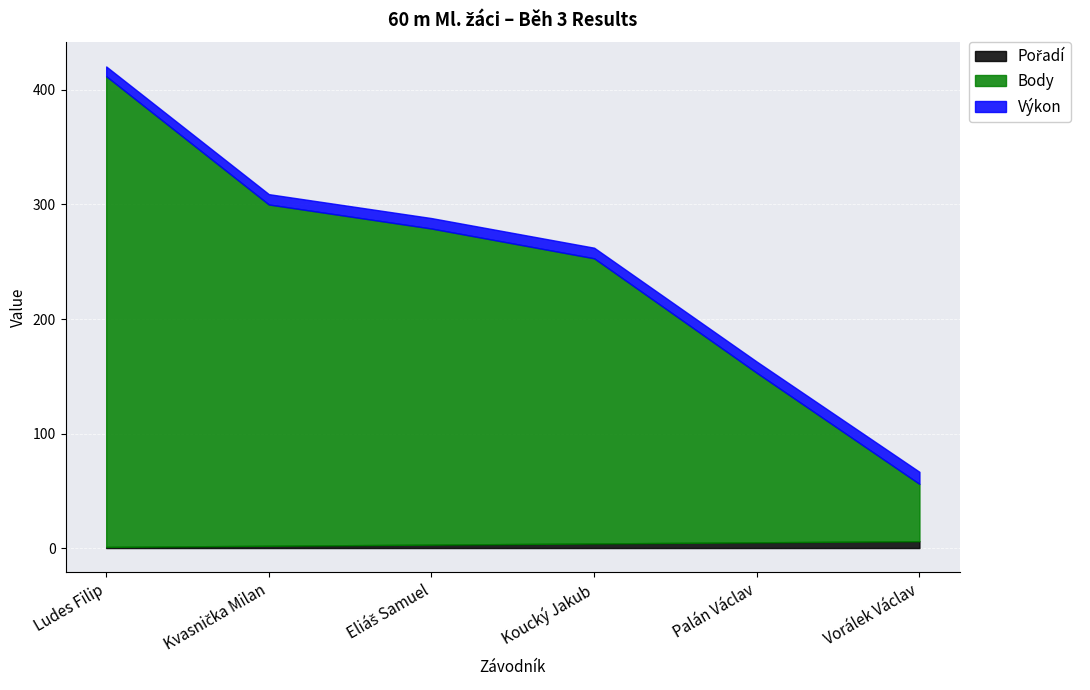

List the series in order of their peak value, lowest first.

Pořadí, Výkon, Body